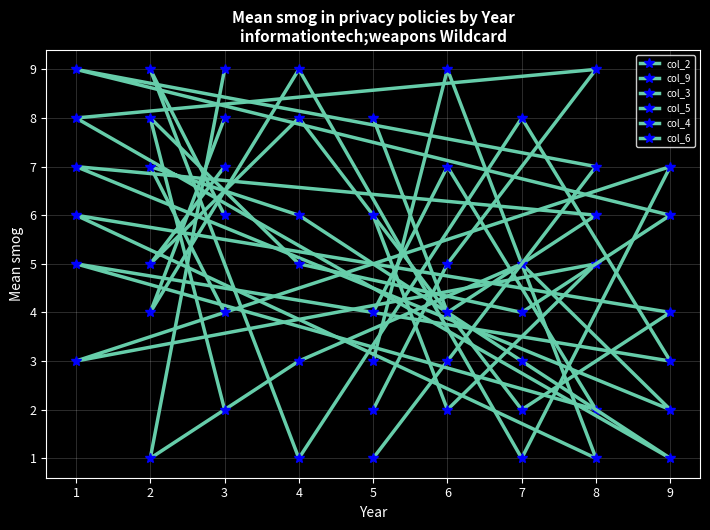

True or false: col_5 has more than 0 points higher than both neighbors.

True